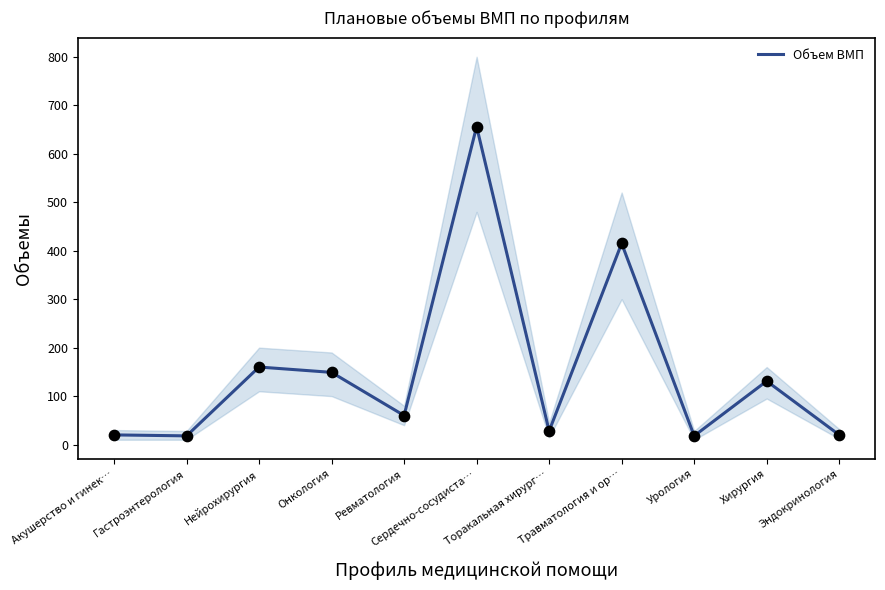

Approximately how many times larger is the value at Онкология compared to Эндокринология?

7.5